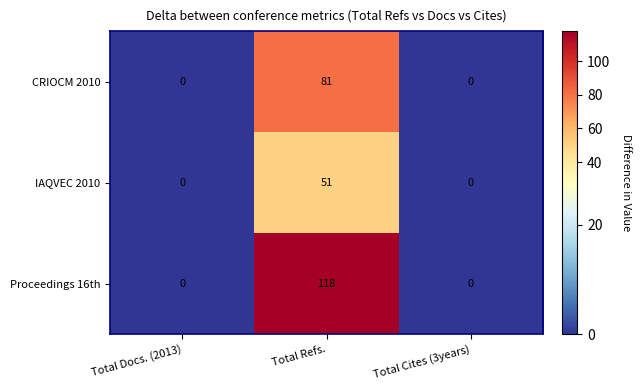

Reading left to right, list all the values displayed in this chart.

CRIOCM 2010: Total Docs. (2013)=0	Total Refs.=81	Total Cites (3years)=0
IAQVEC 2010: Total Docs. (2013)=0	Total Refs.=51	Total Cites (3years)=0
Proceedings 16th: Total Docs. (2013)=0	Total Refs.=118	Total Cites (3years)=0